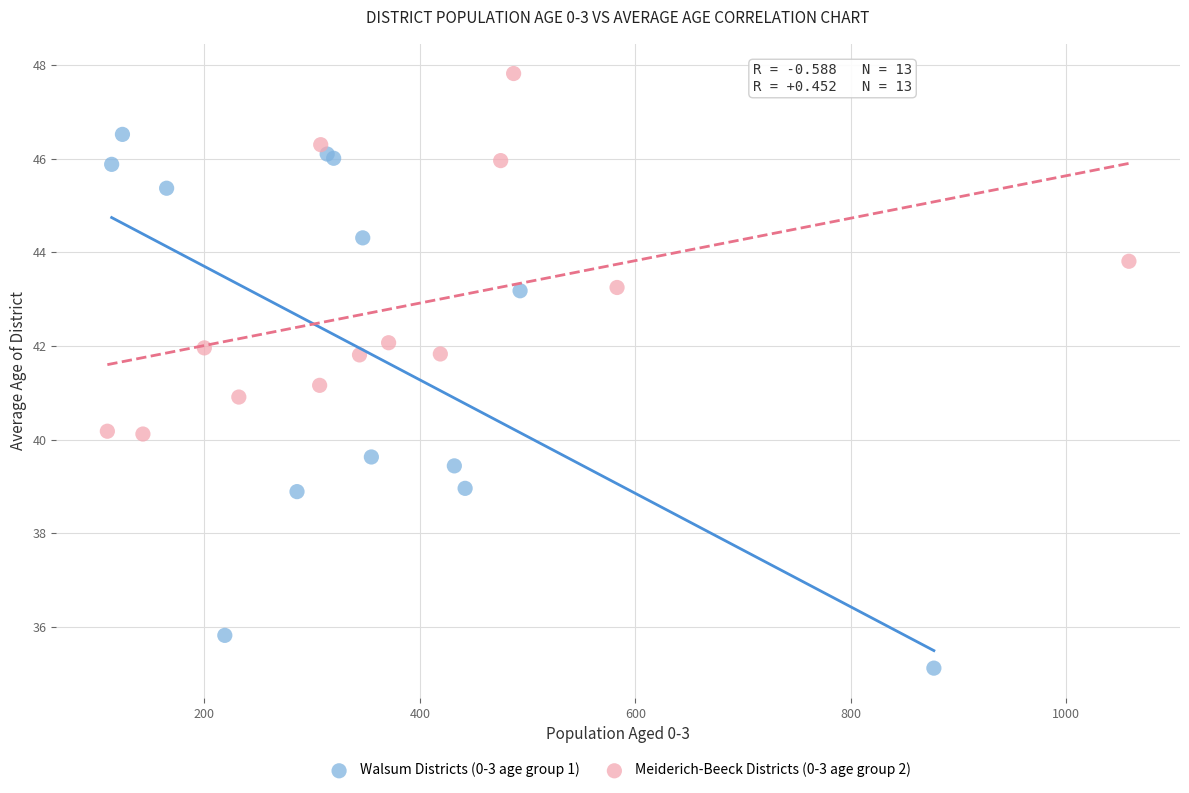

Which series reaches the maximum Y coordinate?

Meiderich-Beeck Districts (0-3 age group 2)